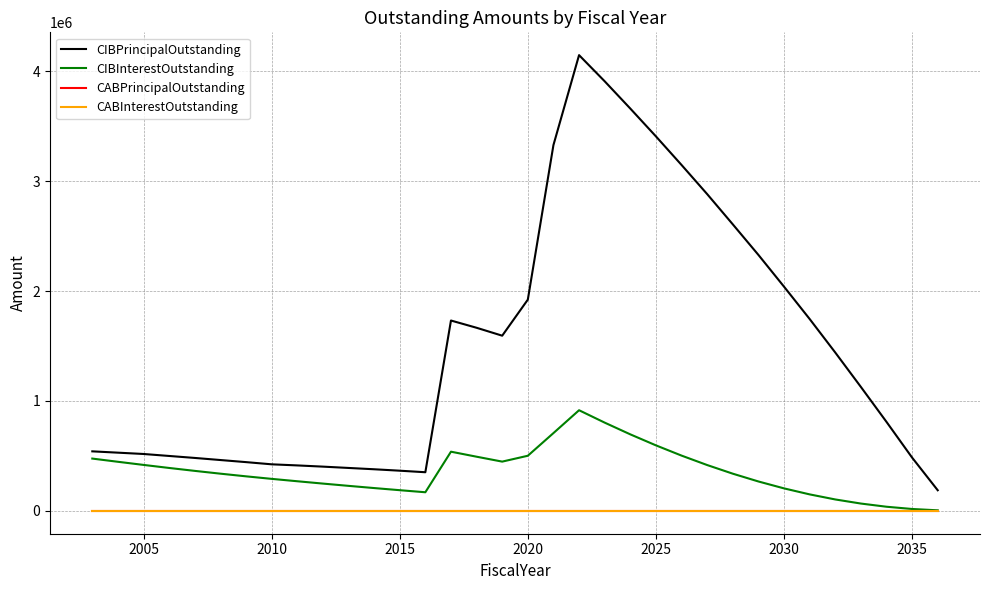

True or false: CABInterestOutstanding and CIBPrincipalOutstanding cross at least once.

False